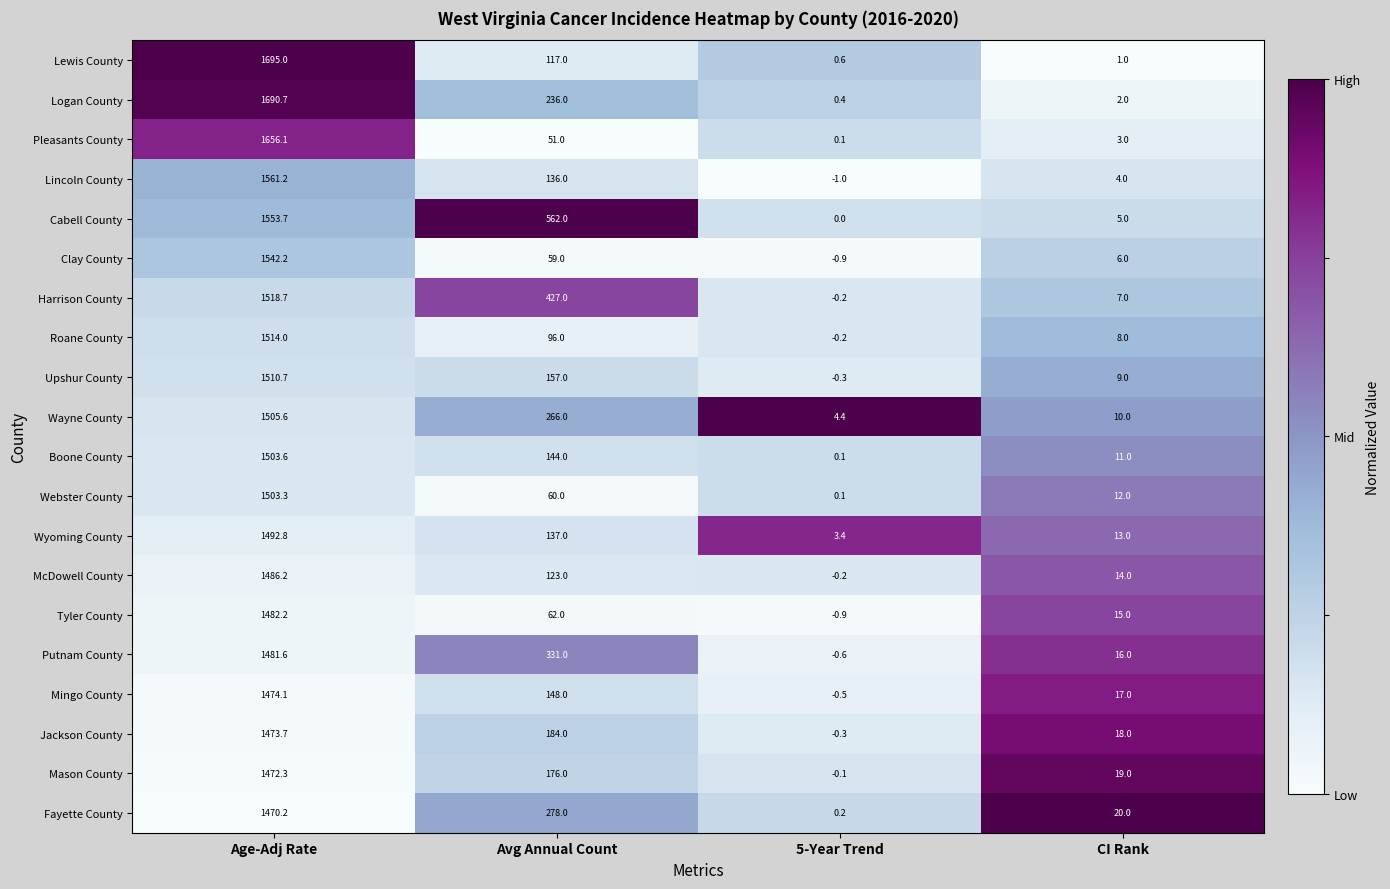

What is the difference between the highest and lowest values at 5-Year Trend?

5.4